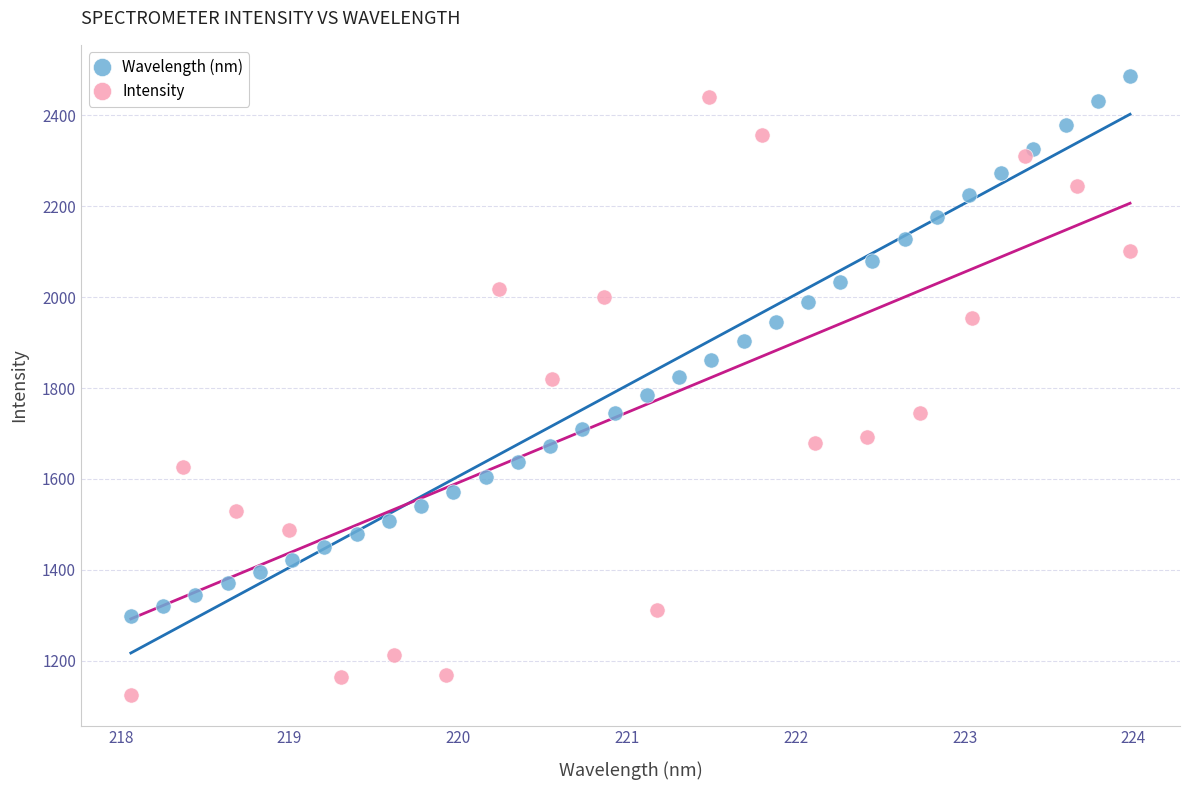

Which series has the widest spread of Y values?

Intensity